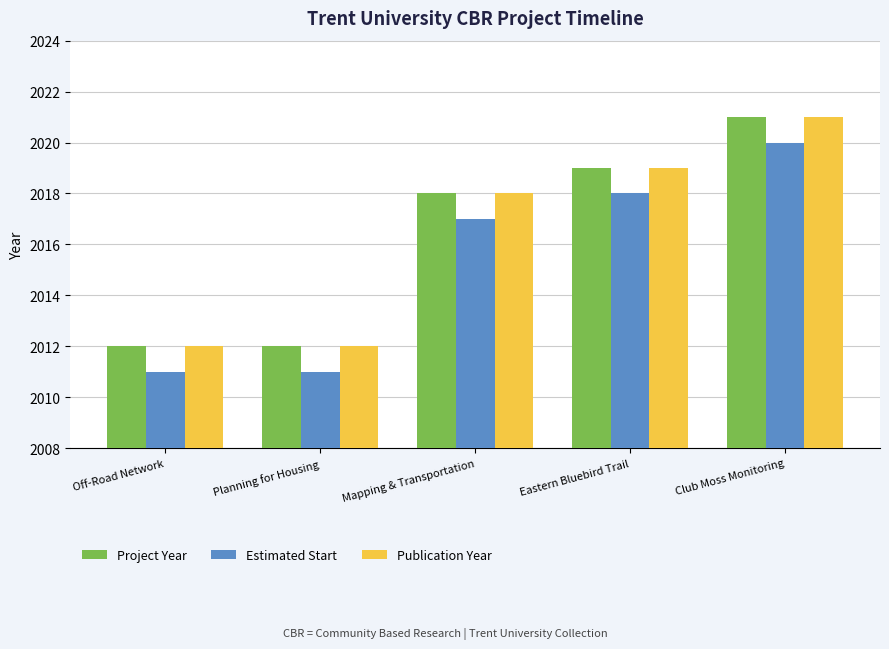

Are the bars horizontal?

No